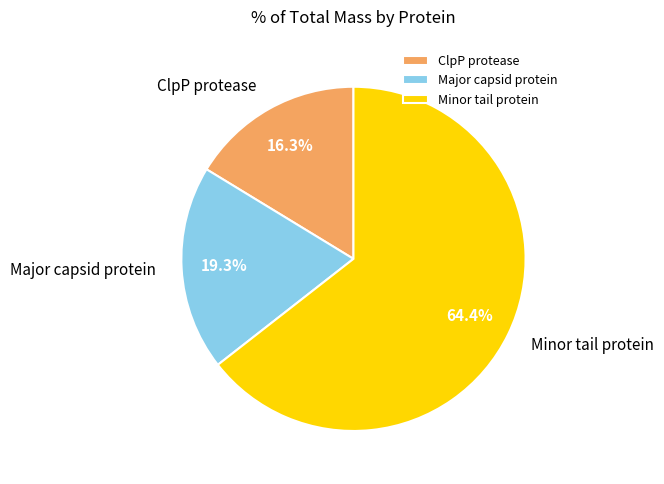

What is the ratio of the value at Major capsid protein to the value at ClpP protease?

1.2